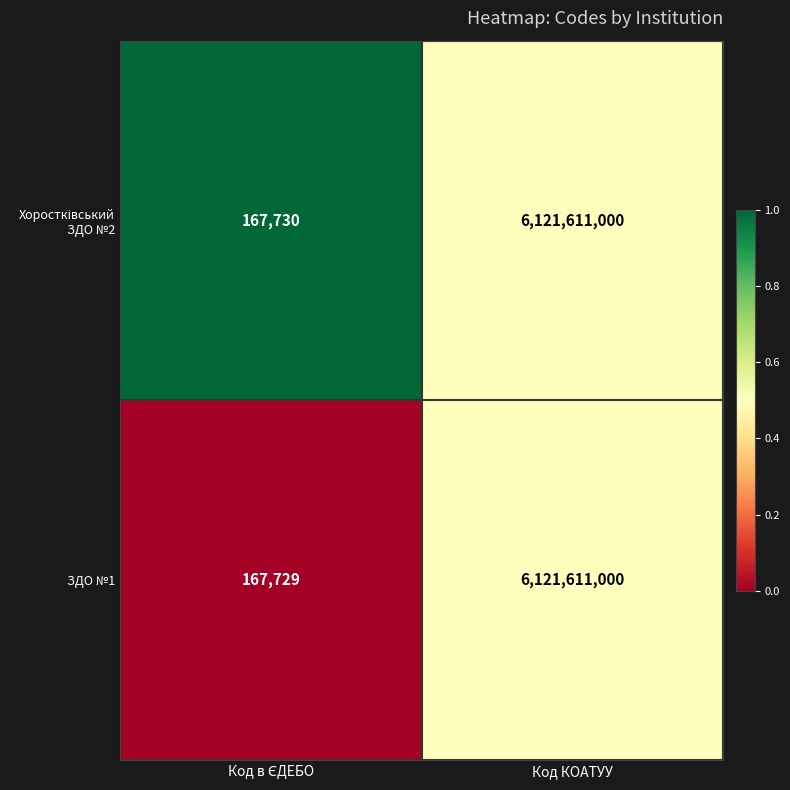

Read the ЗДО №1 value at Код КОАТУУ, to the nearest 10.

6121611000